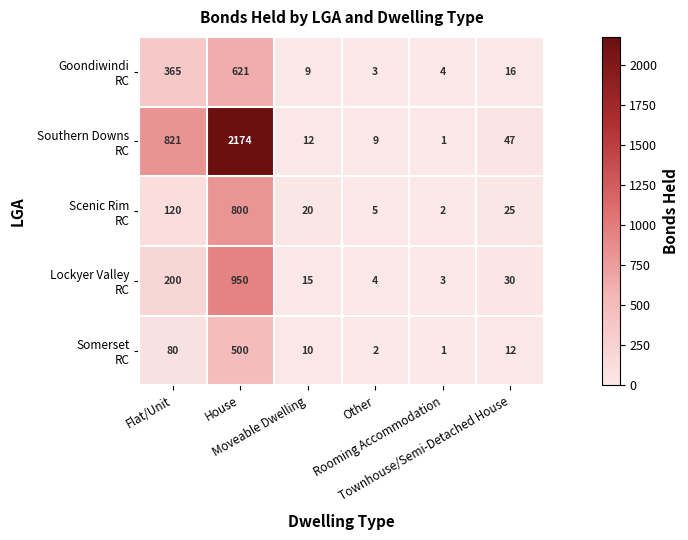

How many categories are shown in the chart?

6